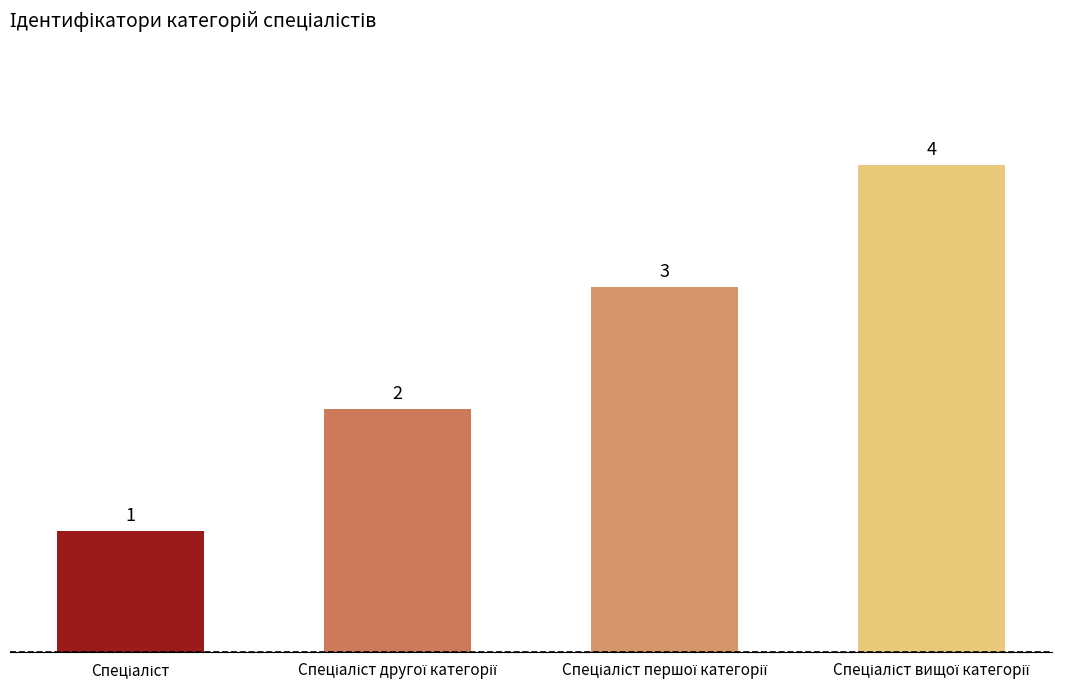

Count the values in the range 2 to 4.

3